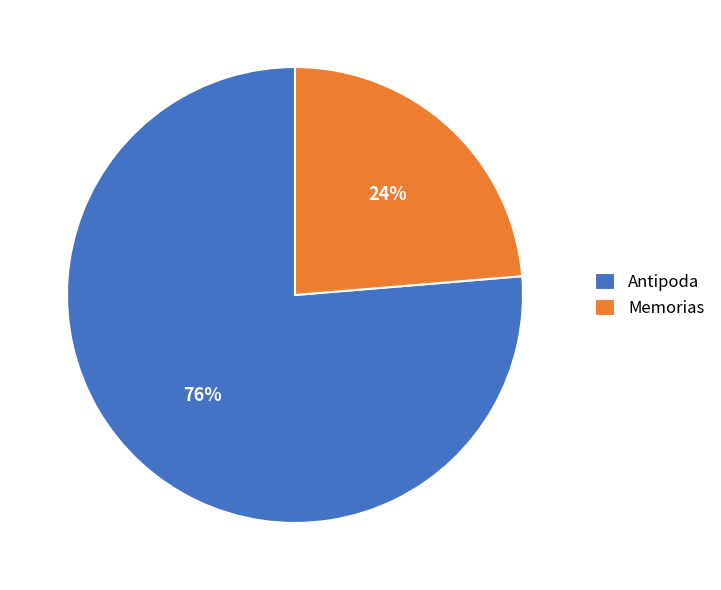

What is the ratio of the value at Antipoda to the value at Memorias?

3.2